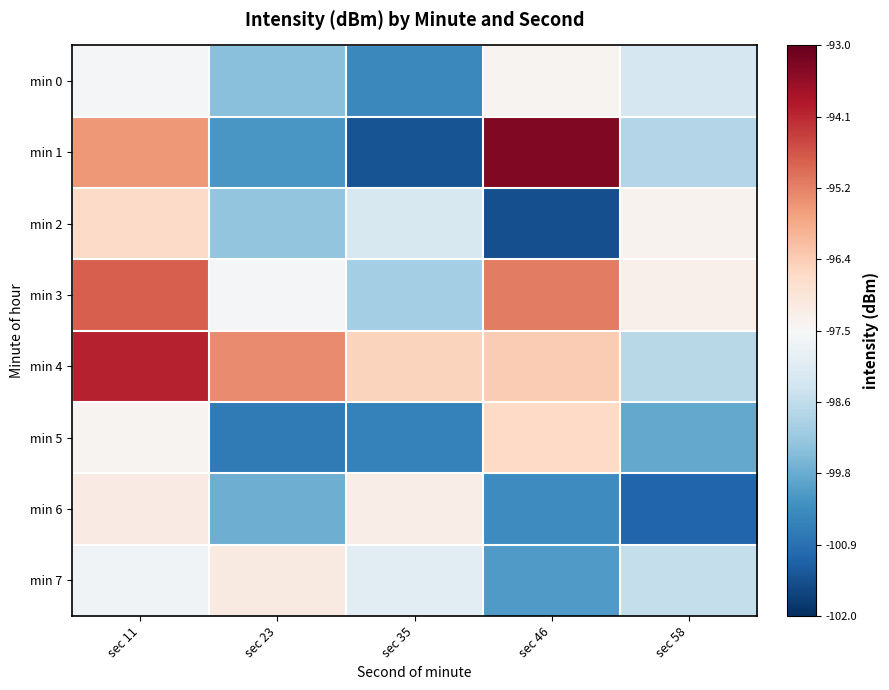

How many series are shown in this chart?

8